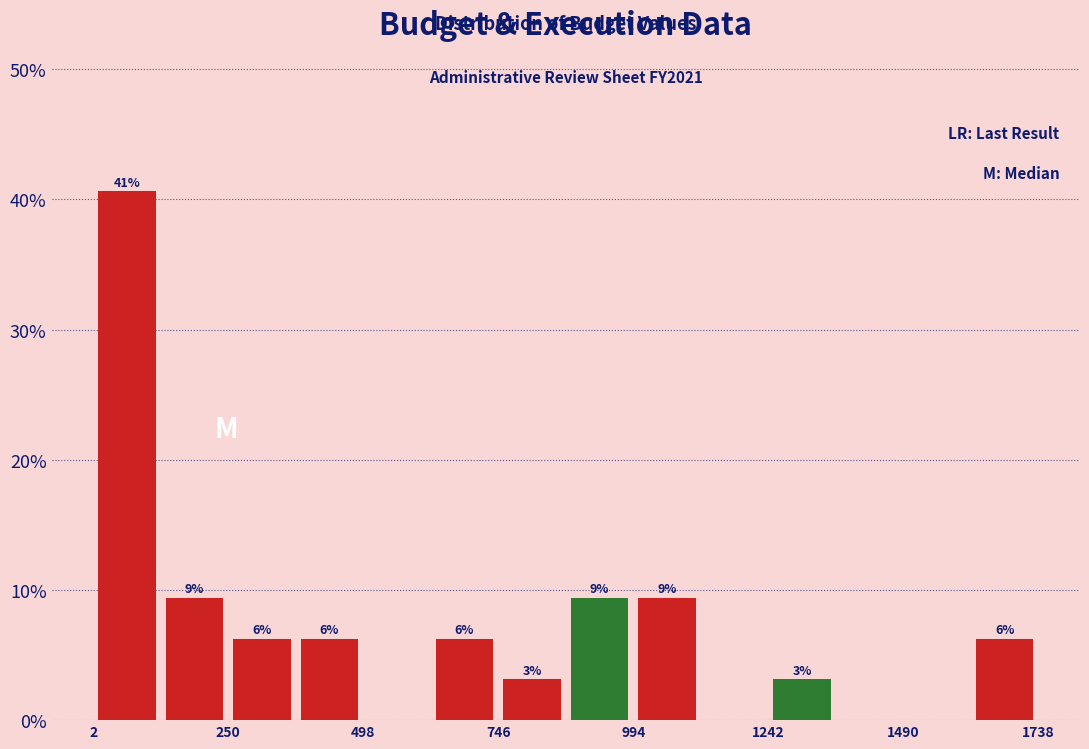

Around what value on the x-axis is the tallest bar? Give the approximate position of its centre, as read against the axis.

50